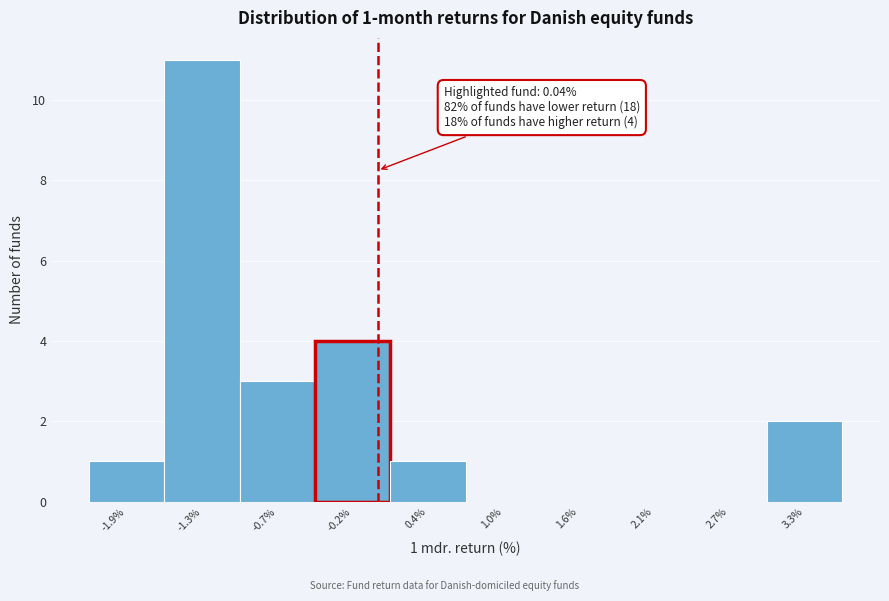

Over which range of the x-axis is the bar tallest?

-1.6 to -1.0